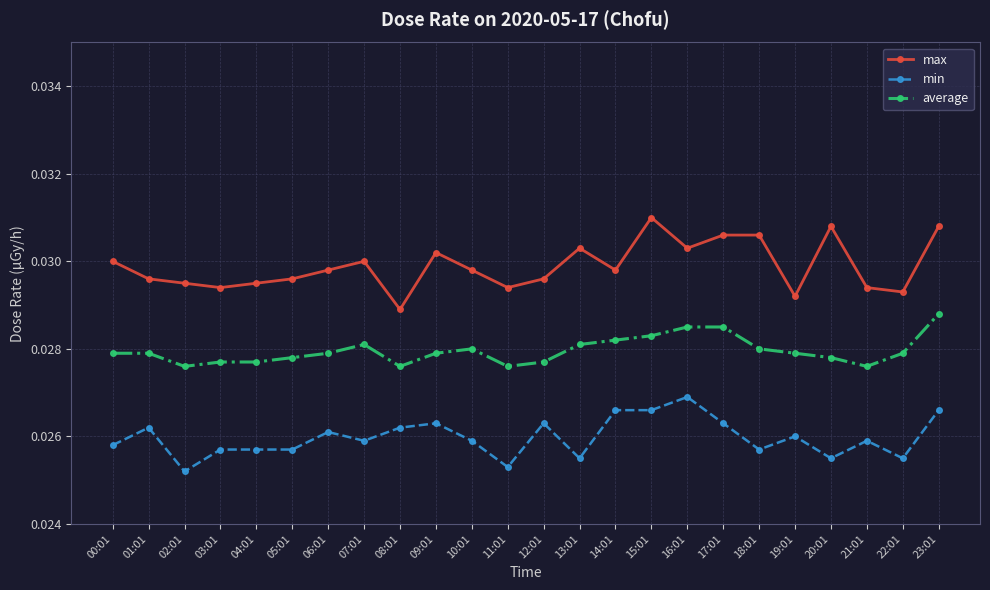

True or false: min and max cross at least once.

False